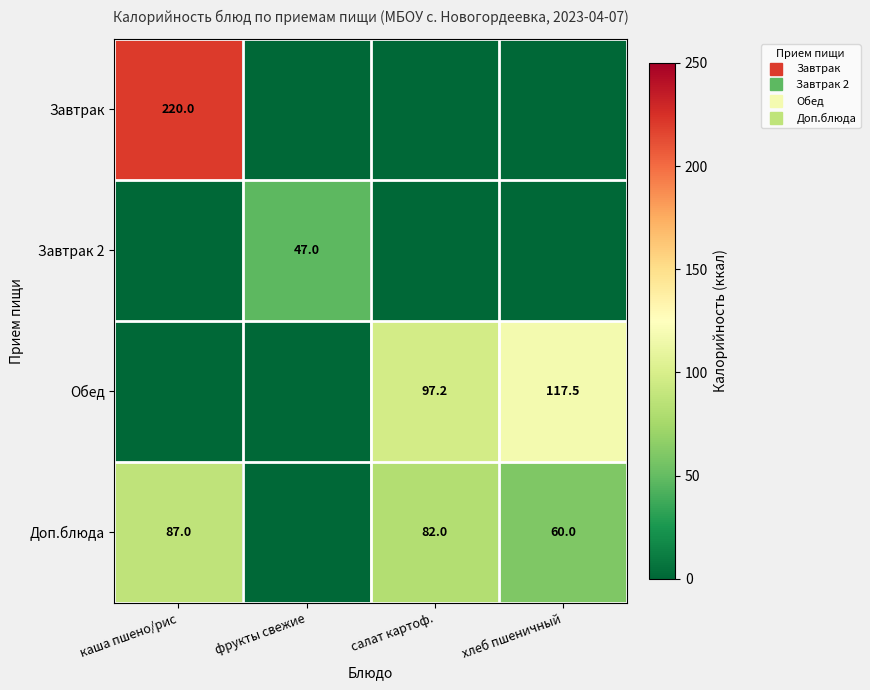

What is the total value across all series at хлеб пшеничный?

177.5